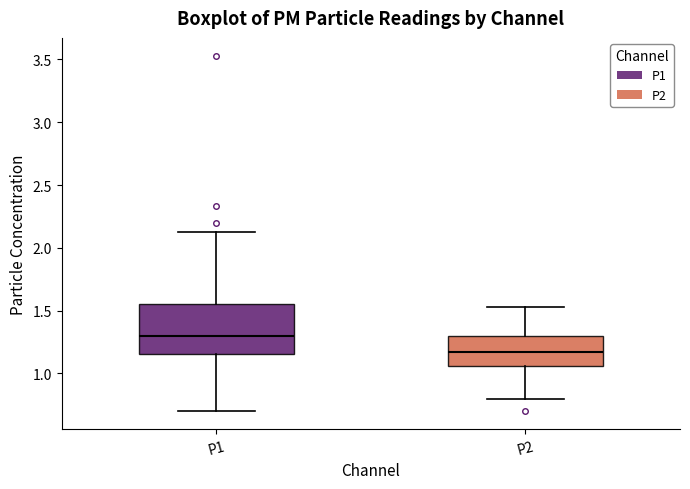

Comparing the boxes themselves (not the whiskers), which one is the tallest?

P1